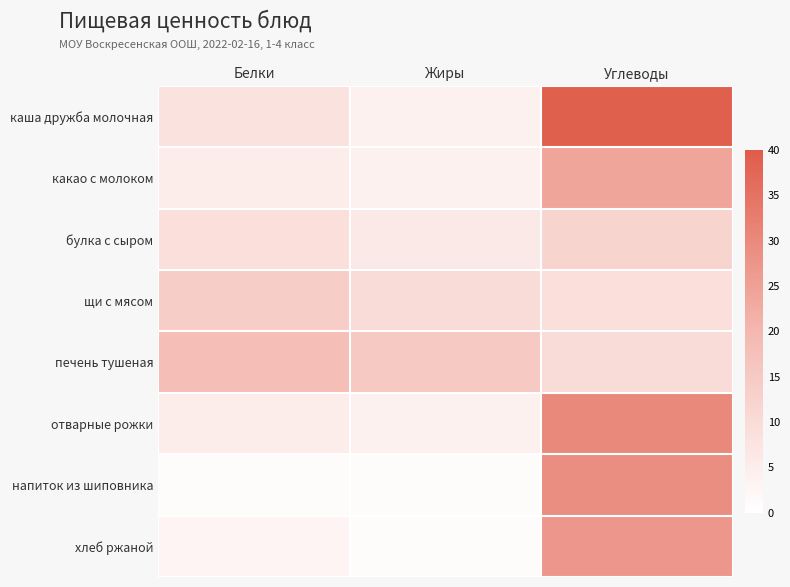

At Углеводы, list the series in order from largest to smallest.

каша дружба молочная, отварные рожки, напиток из шиповника, хлеб ржаной, какао с молоком, булка с сыром, печень тушеная, щи с мясом